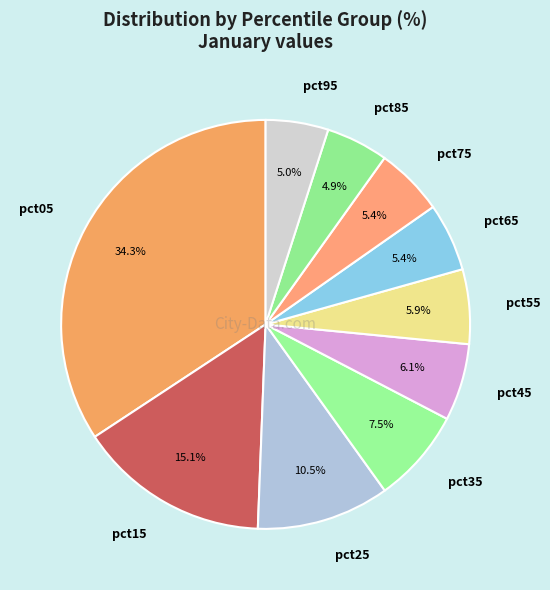

Is it true that pct85 is 5% of the pie?

True